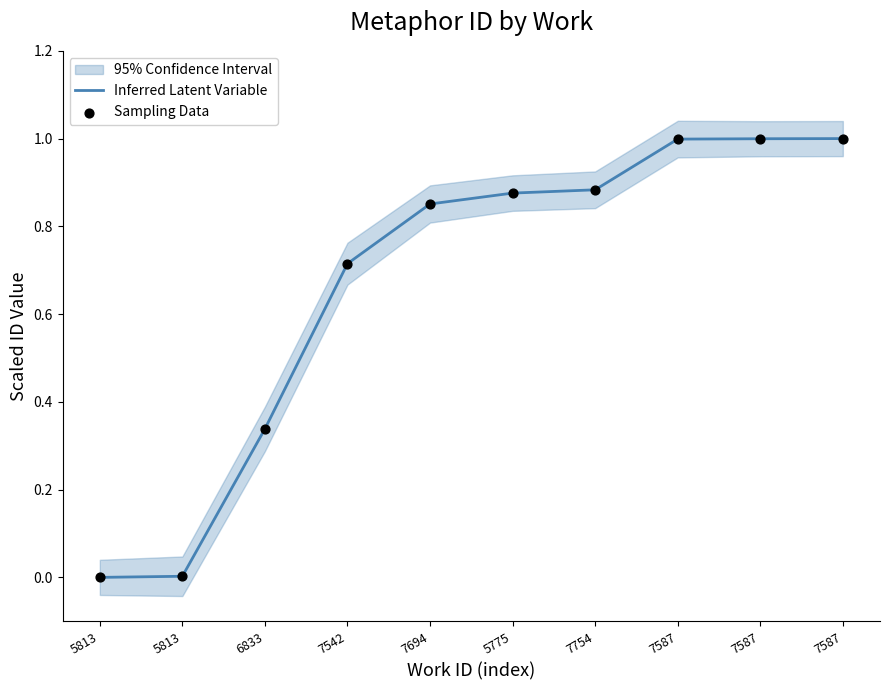

What are all the series names shown in the legend?

Inferred Latent Variable, Sampling Data